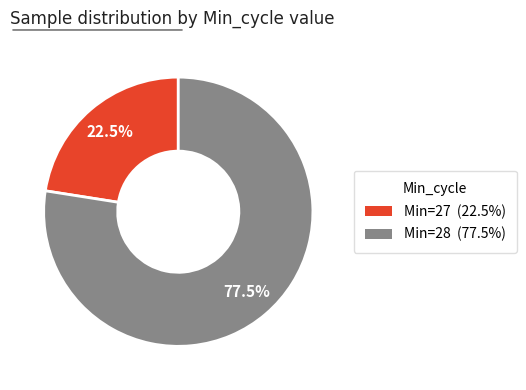

What is the total percentage of Min=27 (22.5%) and Min=28 (77.5%)?

100.0%